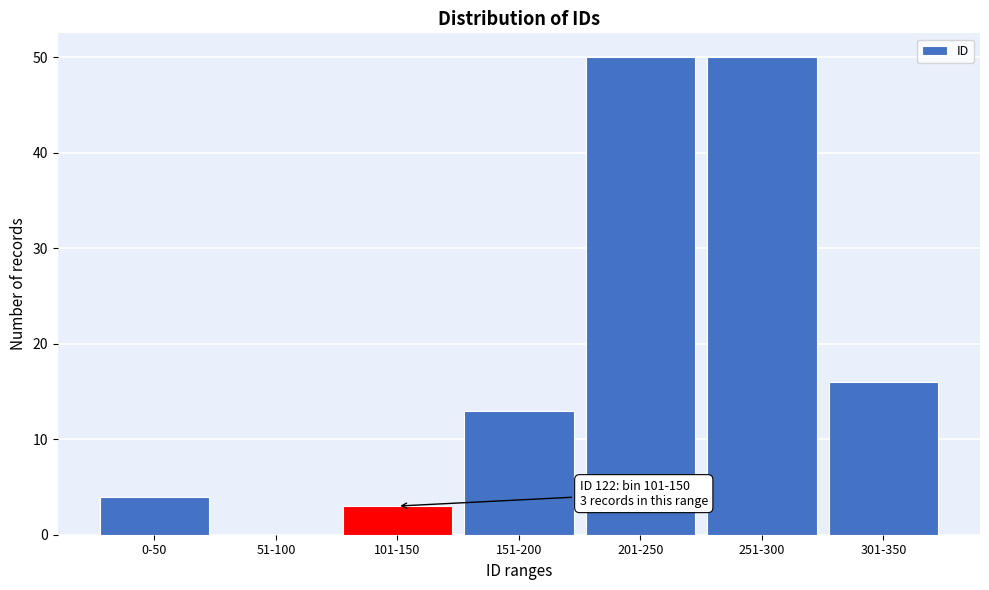

Reading left to right, list all the values displayed in this chart.

0-50=4	51-100=0	101-150=3	151-200=13	201-250=50	251-300=50	301-350=16